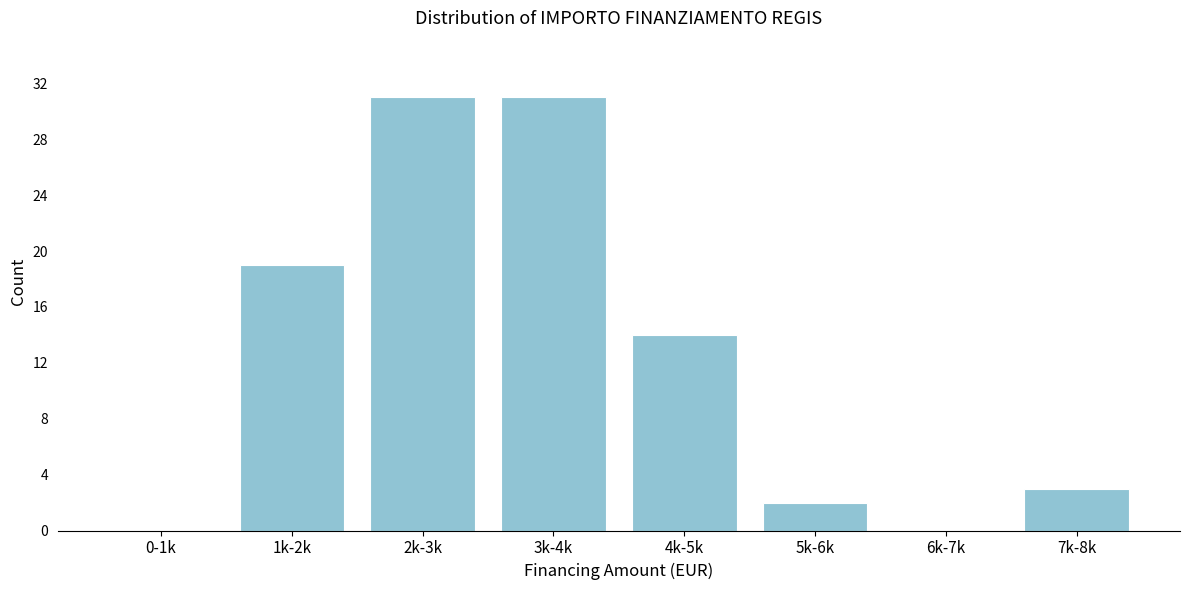

Reading right to left, list all the values displayed in this chart.

7k-8k=3	6k-7k=0	5k-6k=2	4k-5k=14	3k-4k=31	2k-3k=31	1k-2k=19	0-1k=0